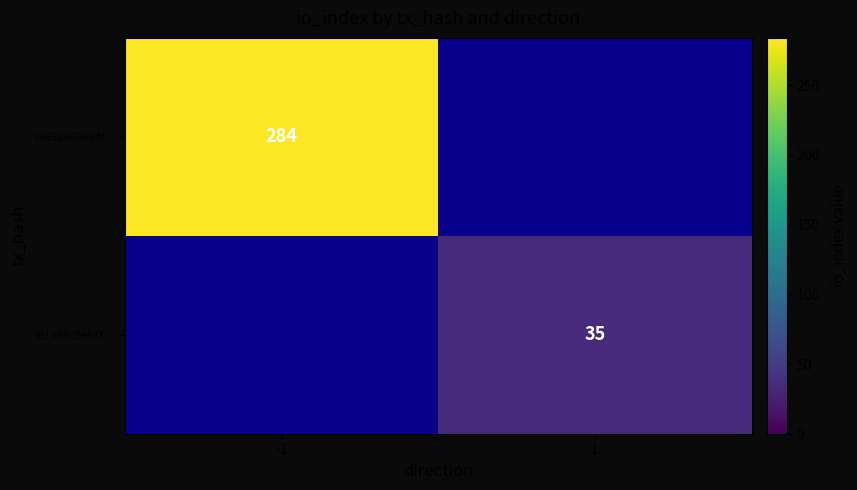

True or false: 361a68c0efd3… has a value of 35 at 1.

True